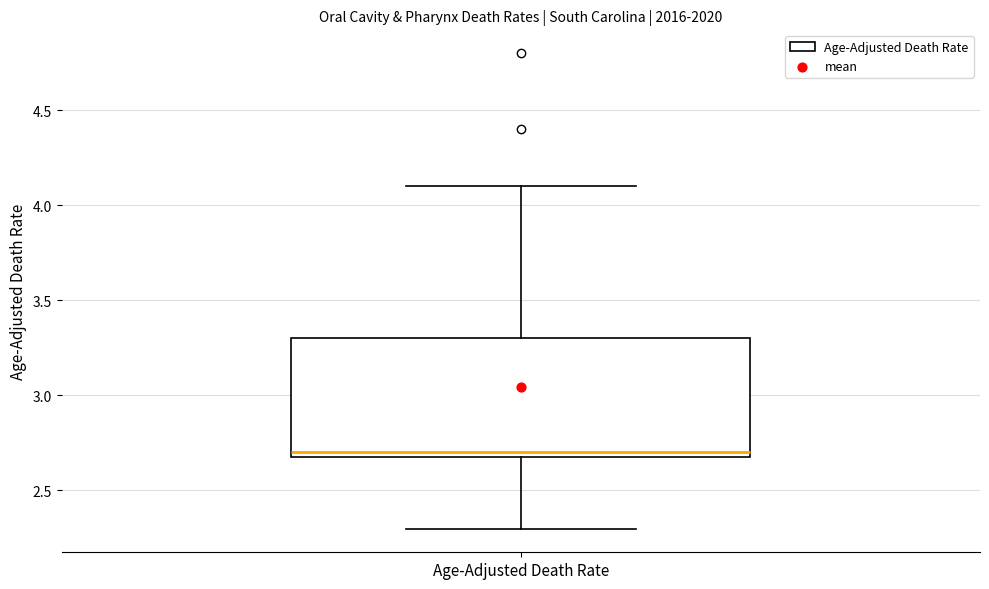

Transcribe this box plot: give where the median line is, the range the box spans, and where the two whiskers end, as read against the y-axis. The values are not printed on the chart, so give them approximately, as read against the axis.

median 2.7 (just above the box's lower edge), box 2.7 to 3.3, whiskers 2.3 to 4.1